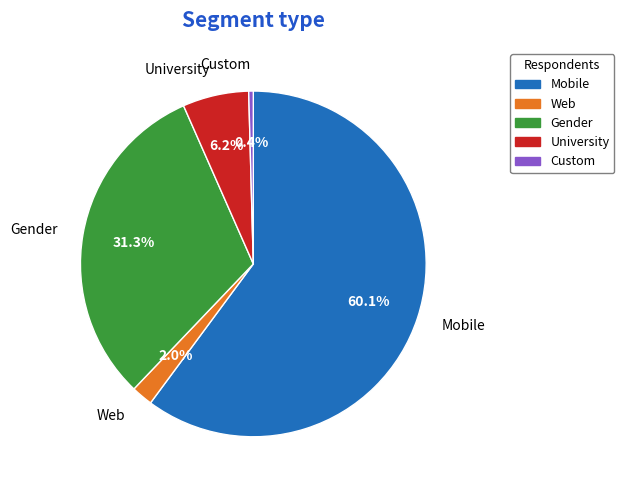

Rank the categories by value from highest to lowest.

Mobile, Gender, University, Web, Custom